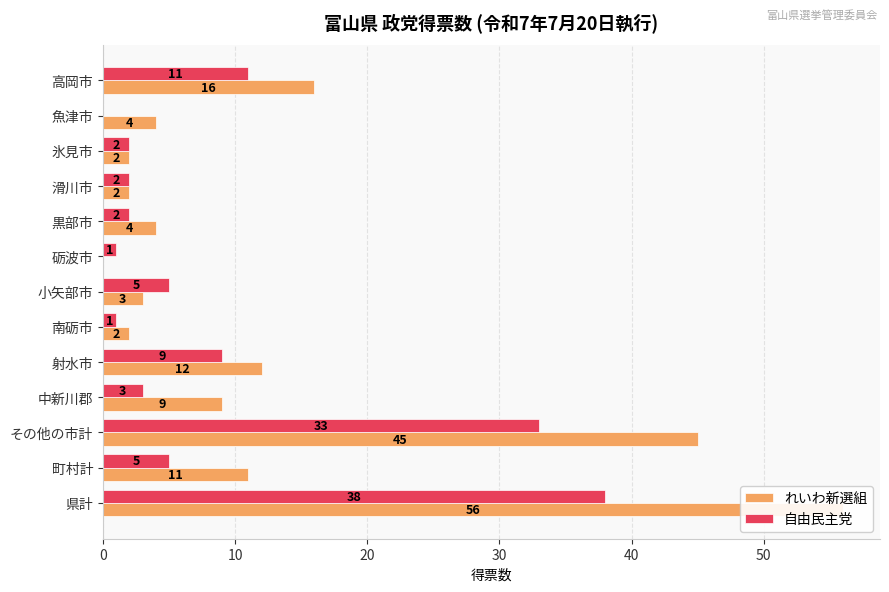

Rank the series by their average value, from lowest to highest.

自由民主党, れいわ新選組